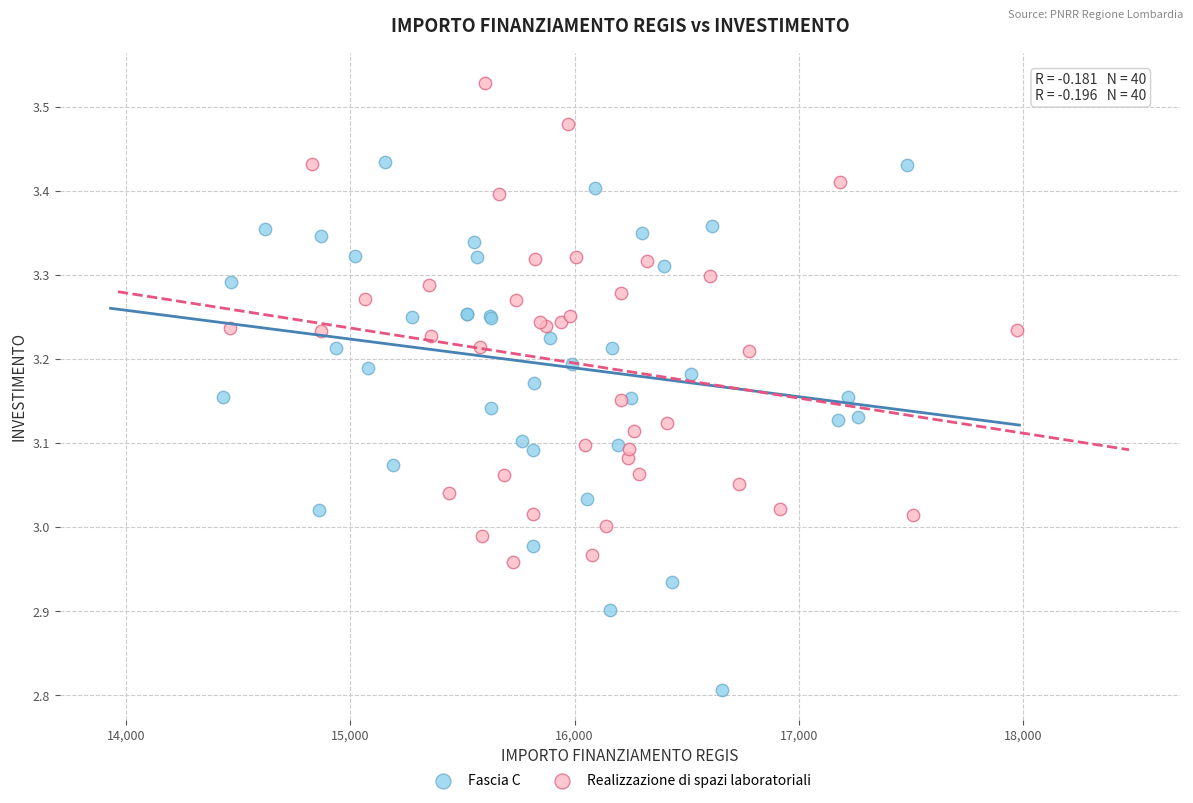

Which series has the widest spread of Y values?

Fascia C